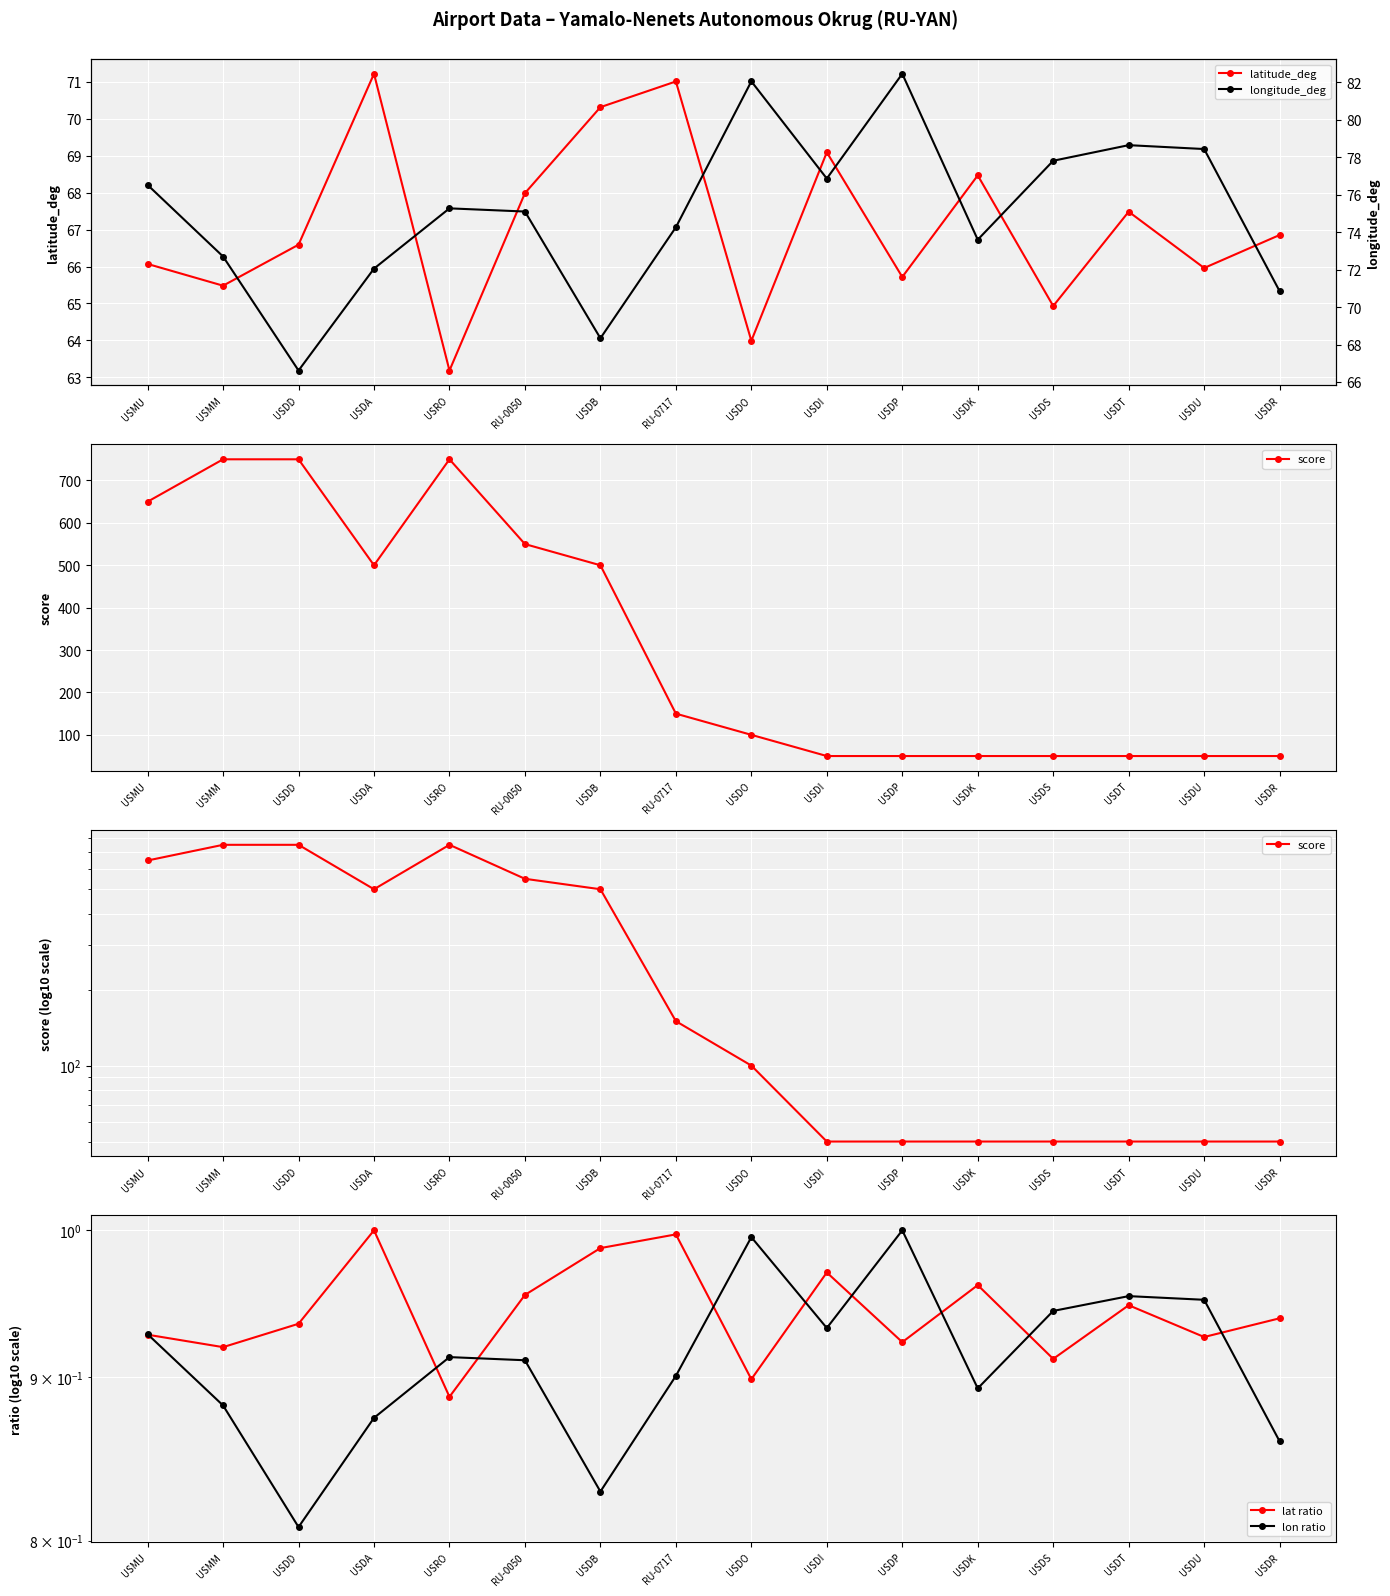

Where is score nearest to the value 400?

USDA